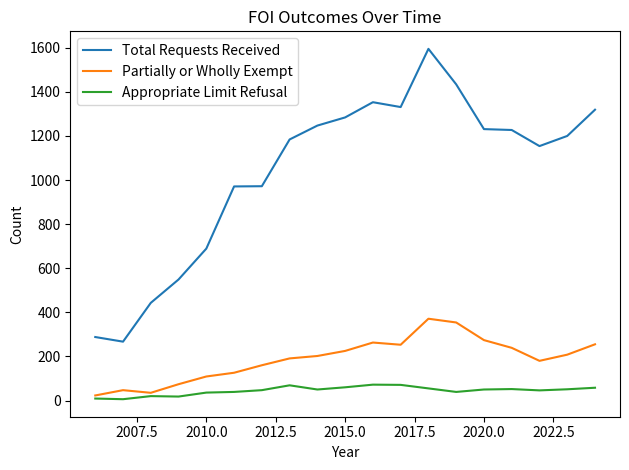

How many values in the Partially or Wholly Exempt series are below 202?

9